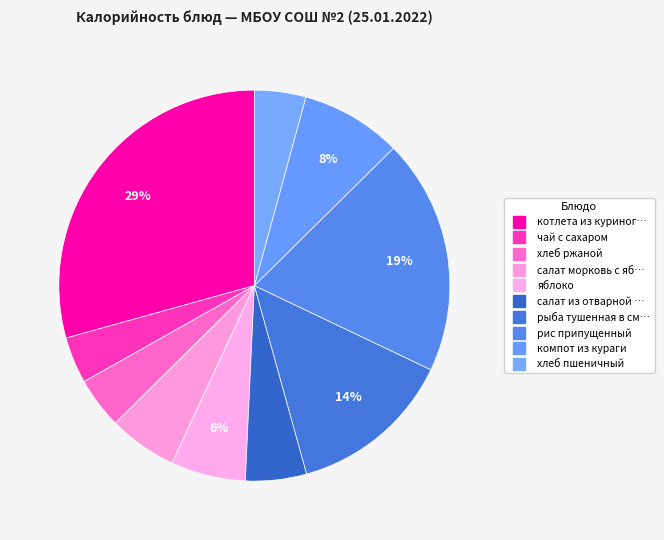

Count the number of slices in the pie.

10